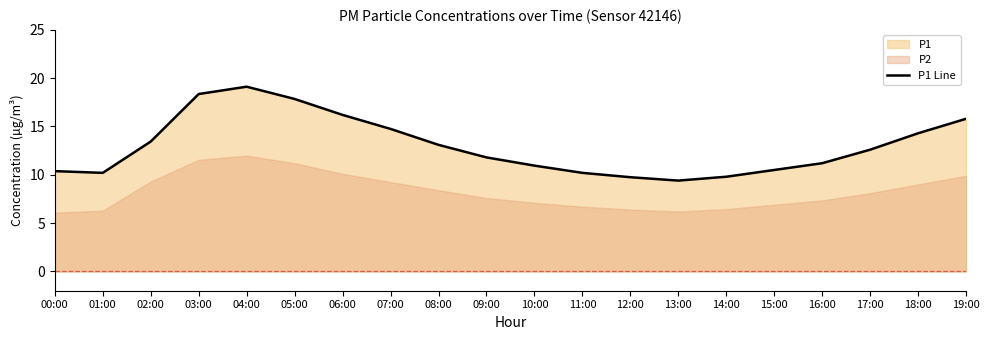

What is the difference between the values at 16:00 and 04:00?

7.9